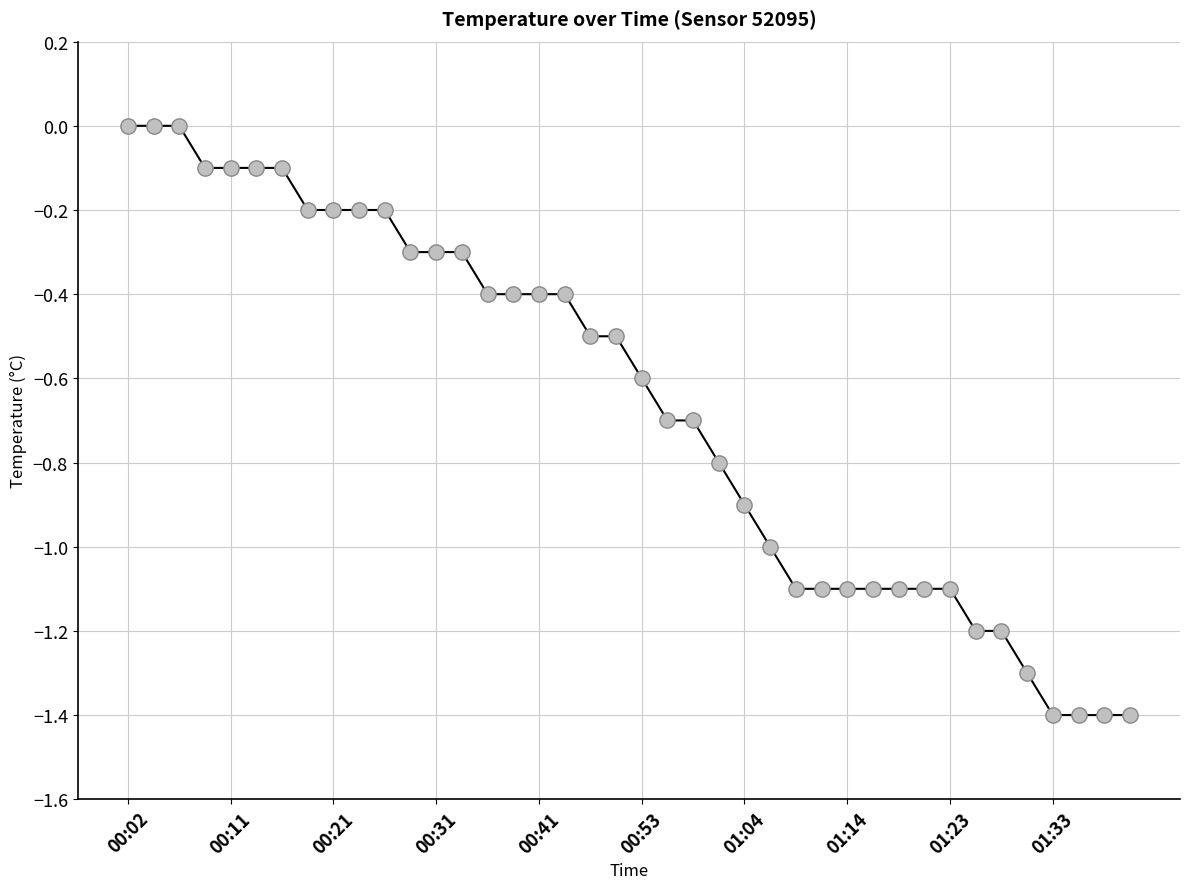

What is the difference between the maximum and minimum values?

1.4